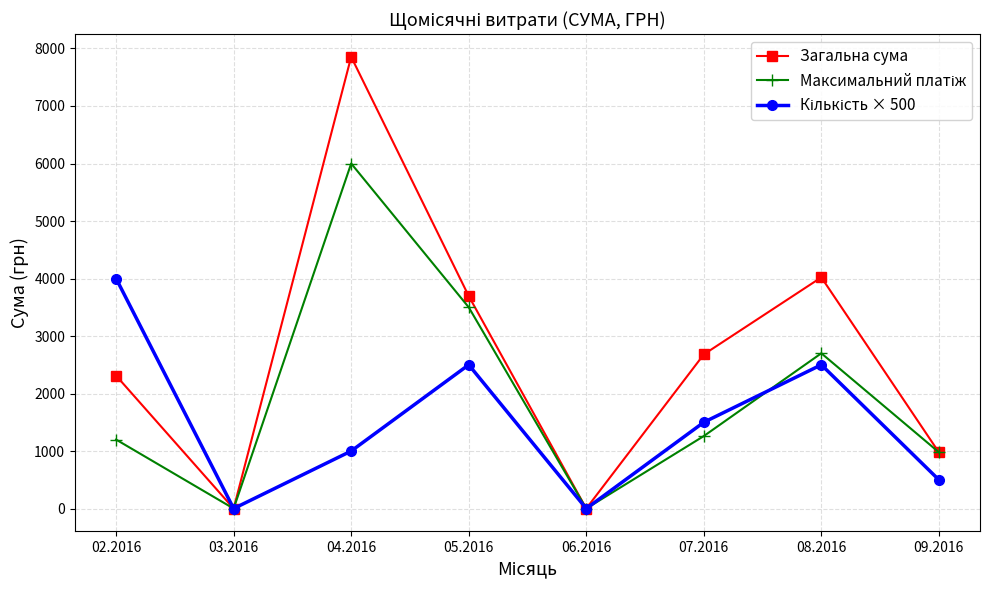

What is the label of the 2nd point from the left?

03.2016